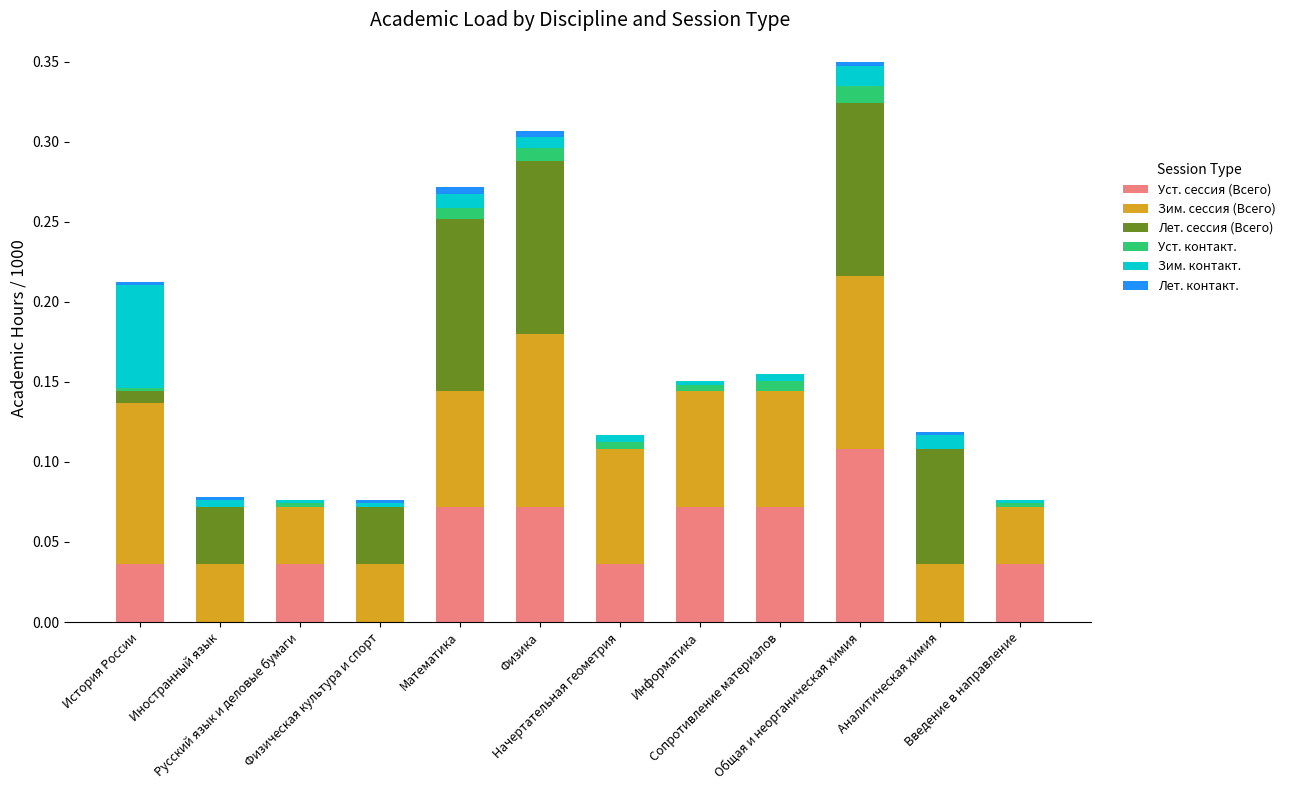

Is it true that Уст. контакт. equals 0.0 at Математика?

True